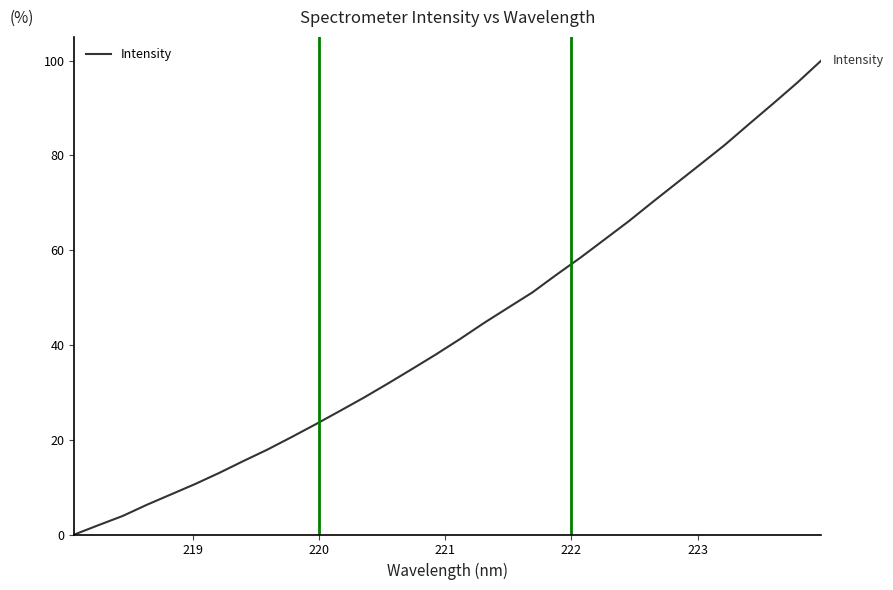

What is the maximum value shown in the chart?

100.0